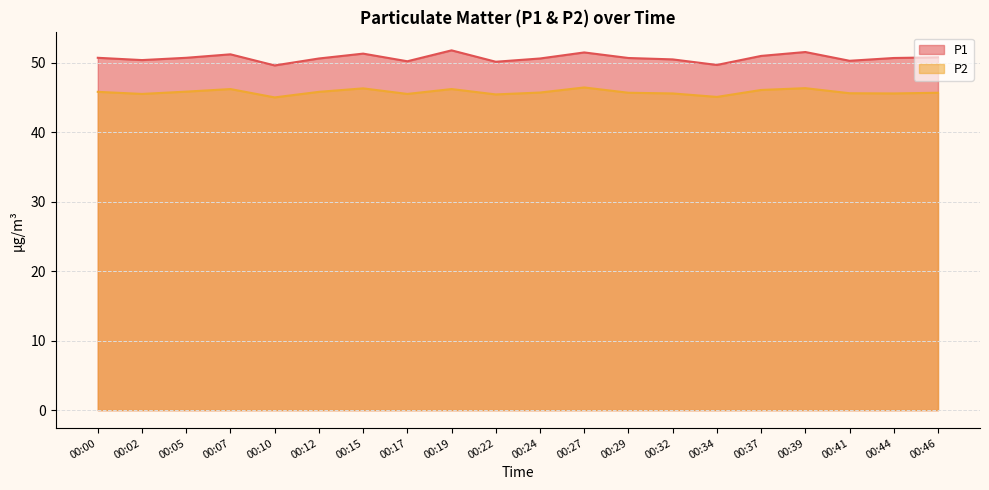

At how many categories does at least one series exceed 45?

20